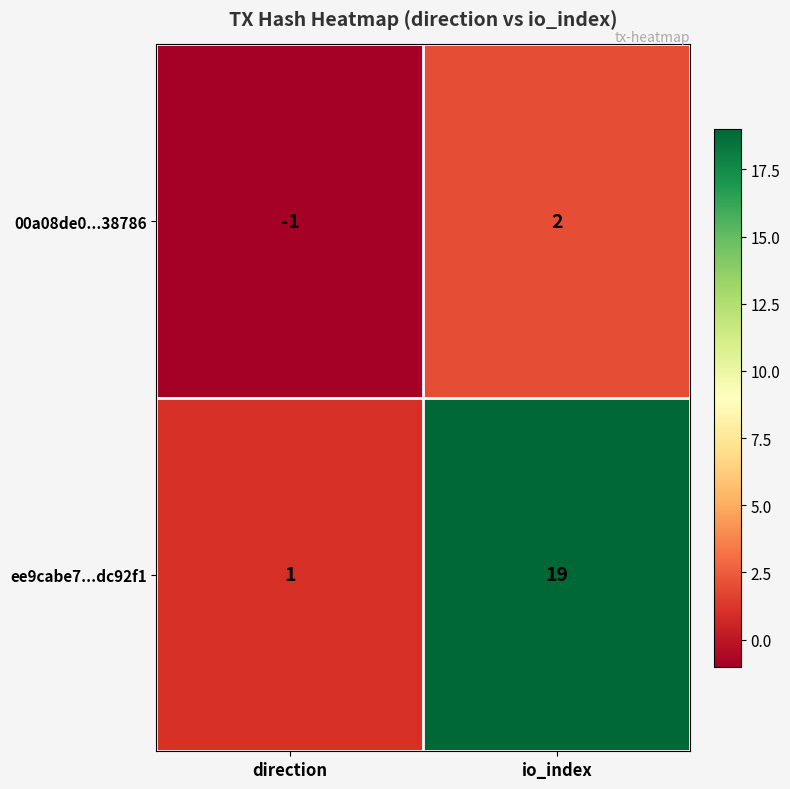

What is the difference between the ee9cabe7...dc92f1 values at io_index and direction?

18